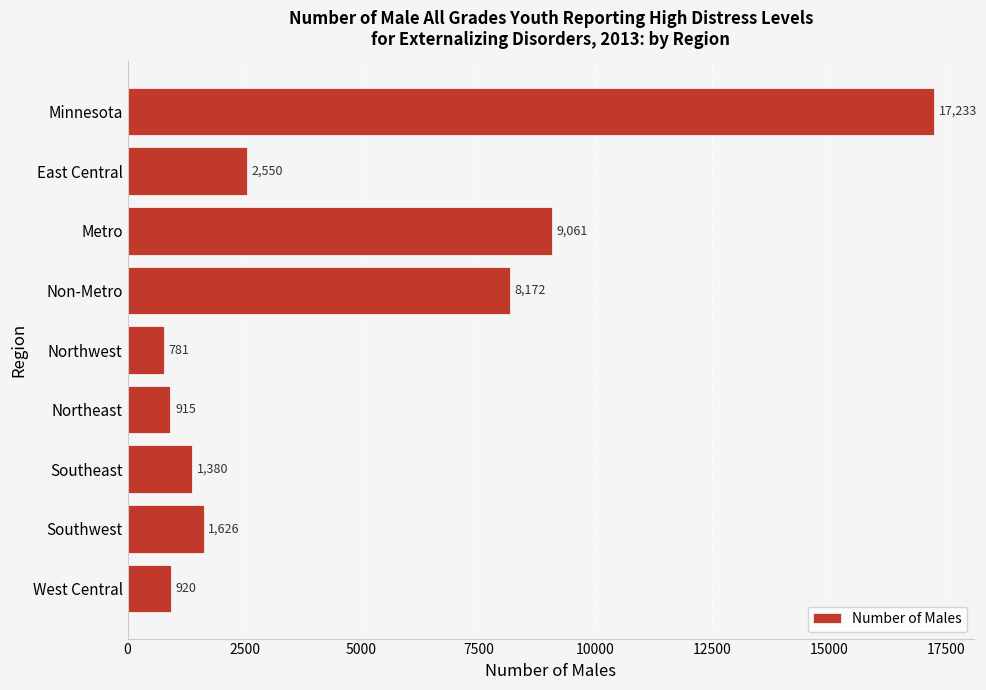

List the labels in order of value, largest first.

Minnesota, Metro, Non-Metro, East Central, Southwest, Southeast, West Central, Northeast, Northwest